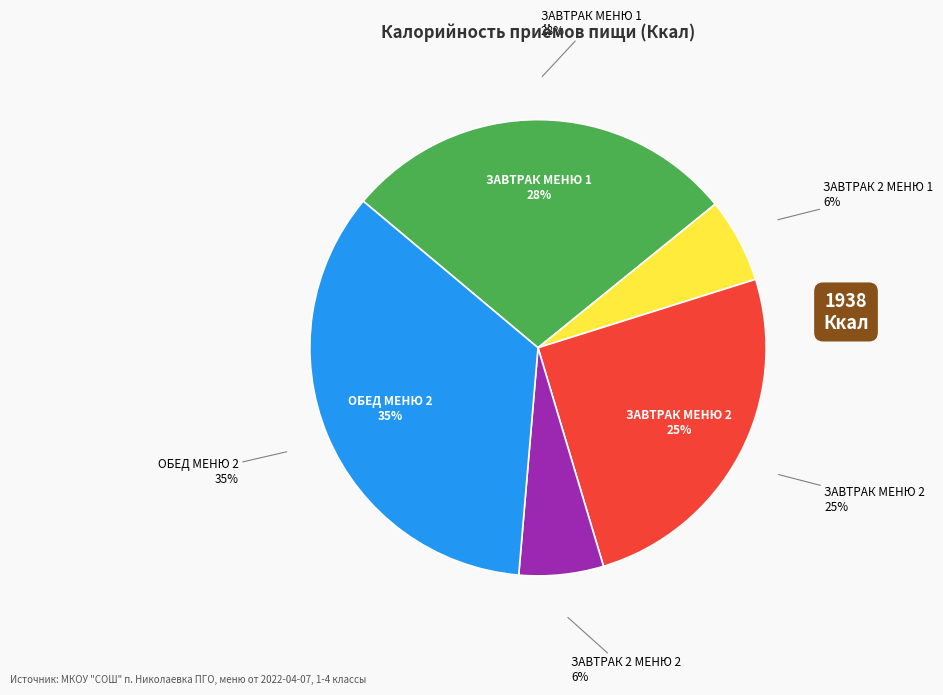

Does ЗАВТРАК 2 МЕНЮ 1 account for over 50% of the chart?

No